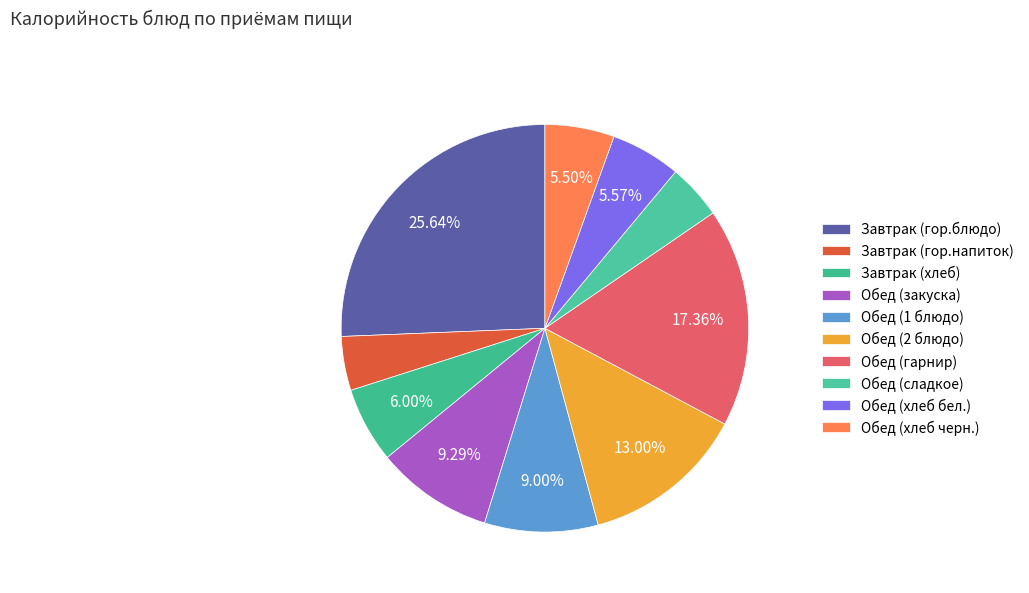

Which has a higher value, Обед (сладкое) or Завтрак (гор.напиток)?

Обед (сладкое)